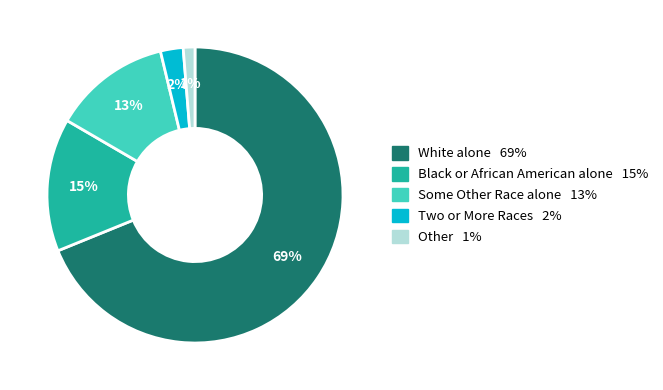

Is there any slice that represents more than half of the pie?

Yes